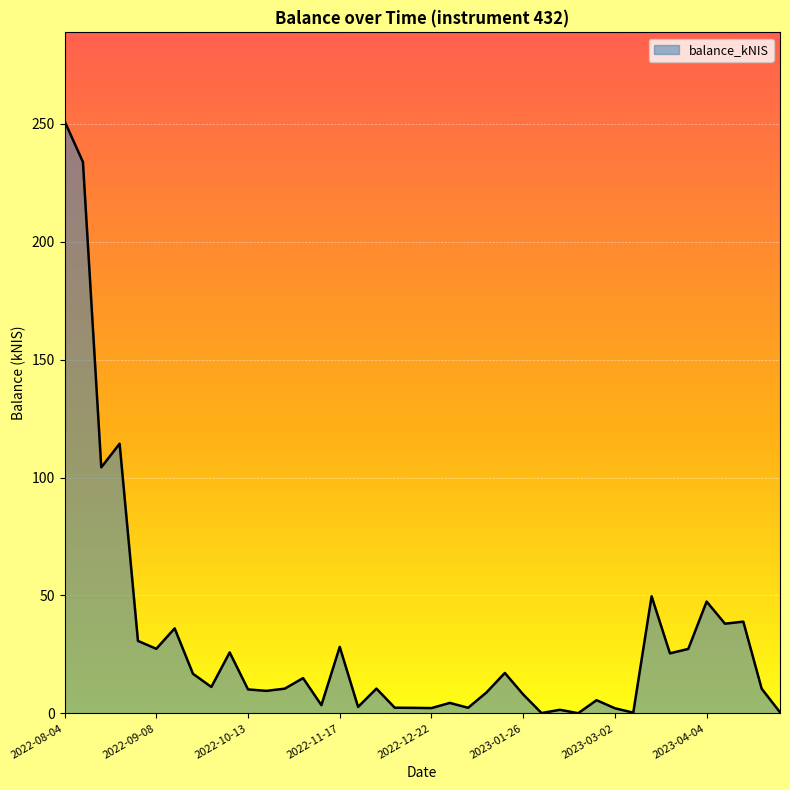

What is the average value?

30.9